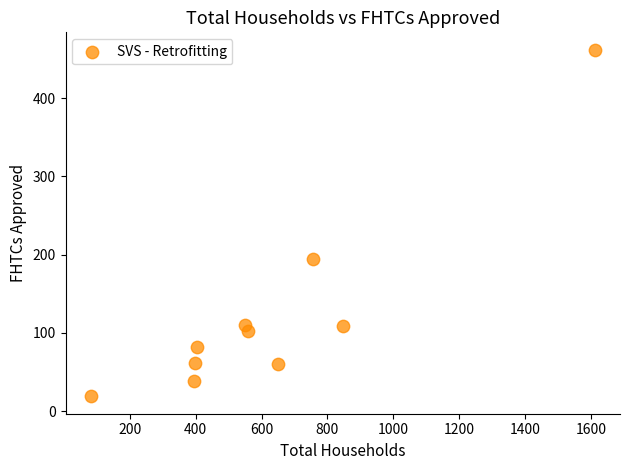

What Y value in the scatter plot is closest to 240?

194